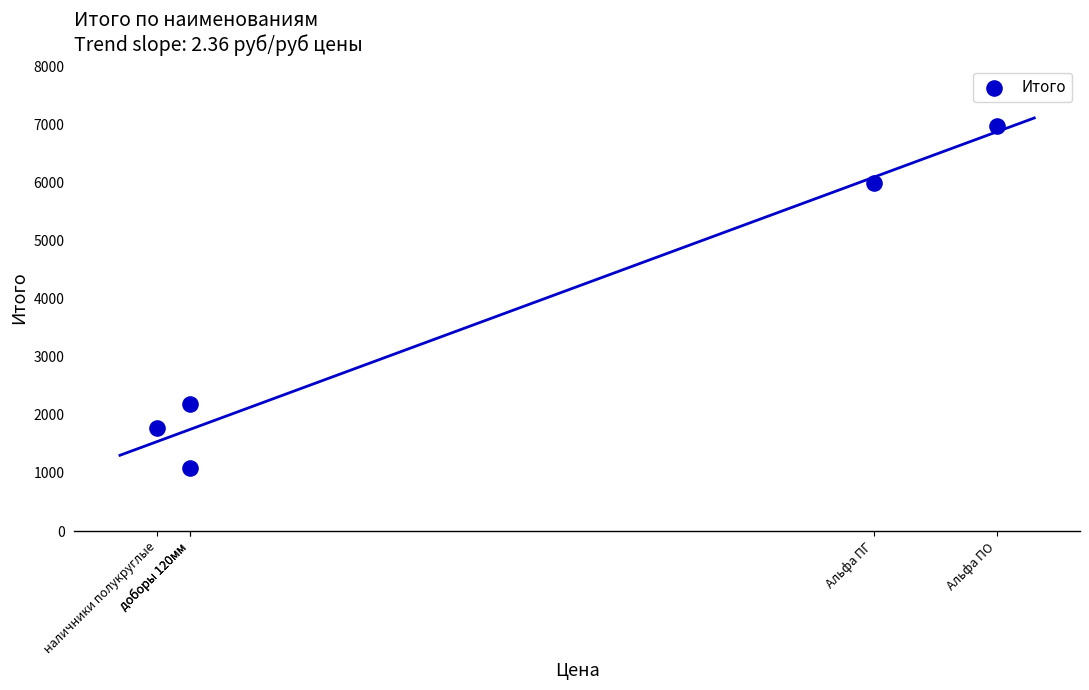

What Y value in the scatter plot is closest to 4033?

2184